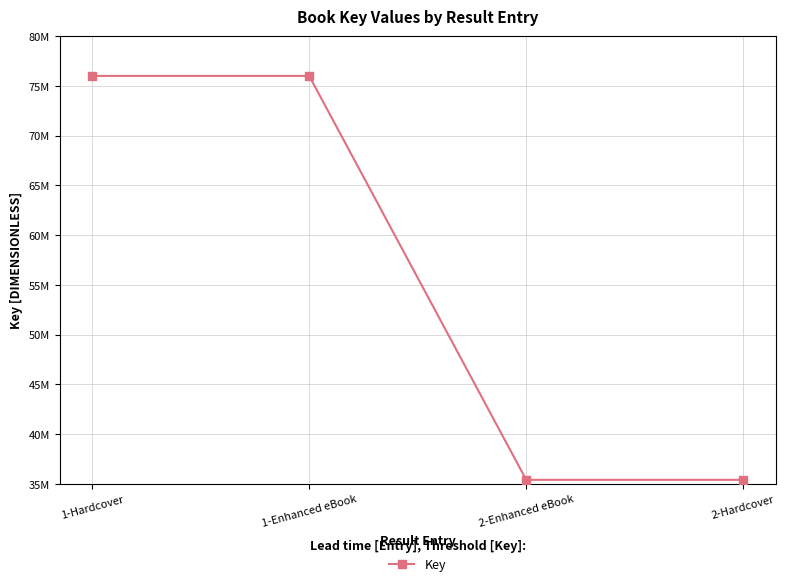

The chart shows a value of 22494418 at 1-Enhanced eBook. True or false?

False